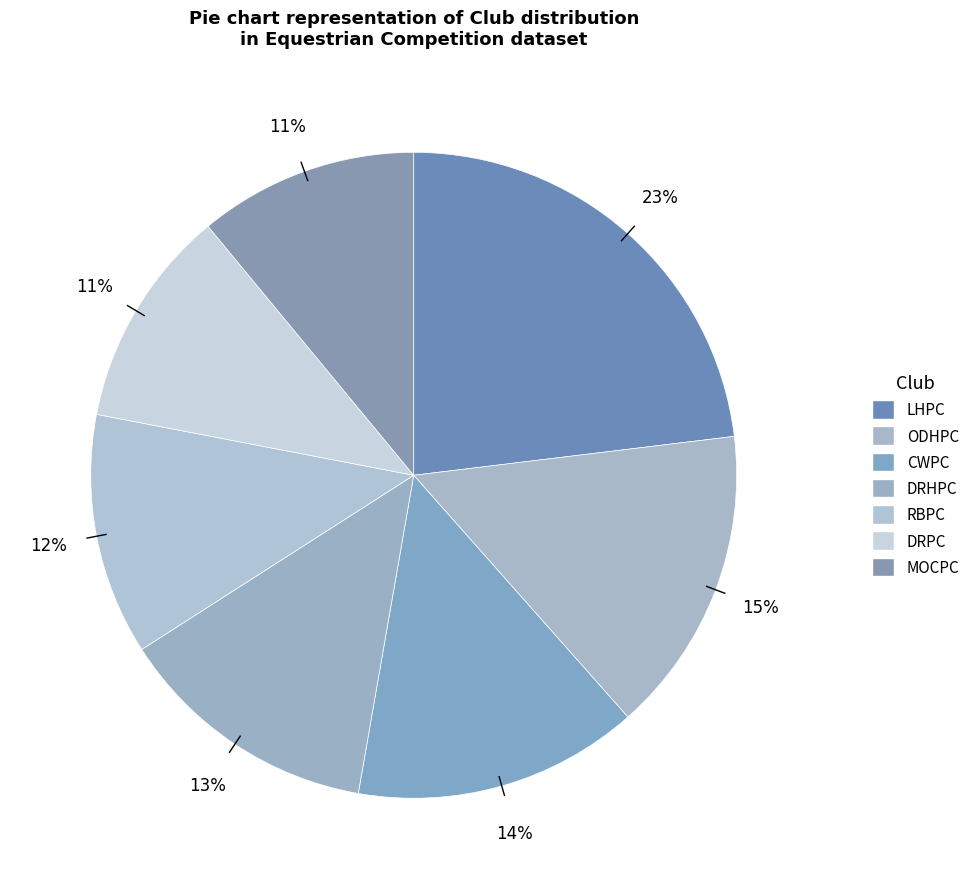

Count the number of slices in the pie.

7